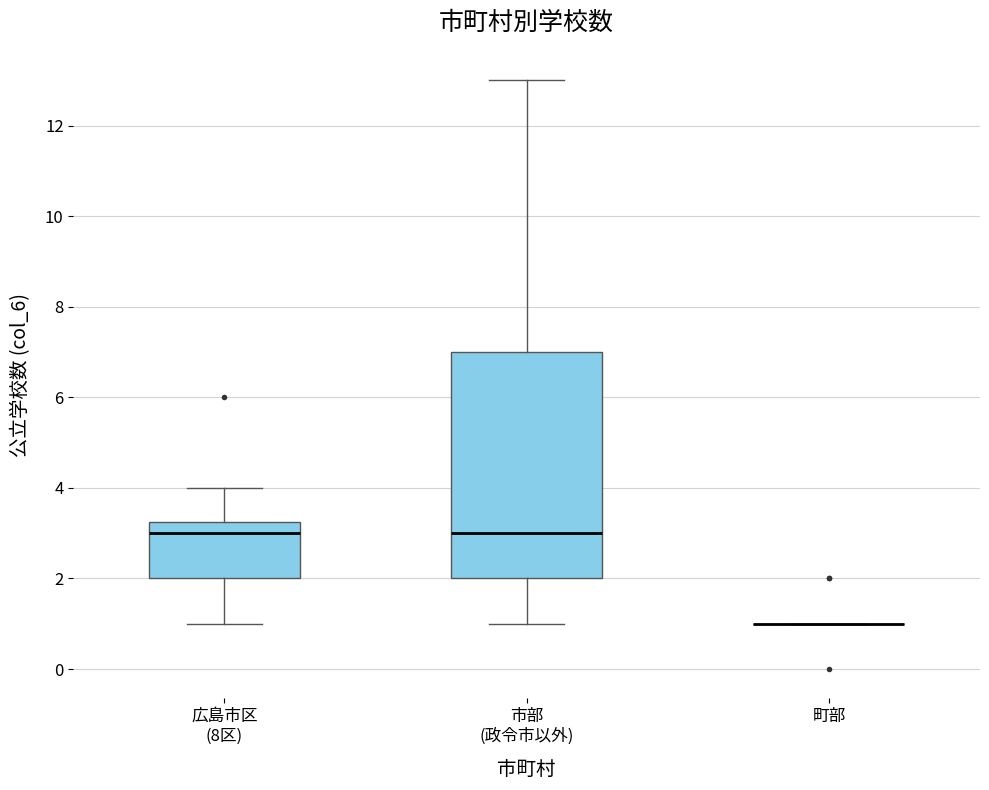

Reading left to right, transcribe this box plot: for each box, give where its median line is, the range the box spans, and where its two whiskers end, as read against the y-axis. The values are not printed on the chart, so give them approximately, as read against the axis.

広島市区 (8区): median 3.0, box 2.0 to 3.2, whiskers 1.0 to 4.0
市部 (政令市以外): median 3.0, box 2.0 to 7.0, whiskers 1.0 to 13.0
町部: box collapsed to a line at 1.0, whiskers 1.0 to 1.0